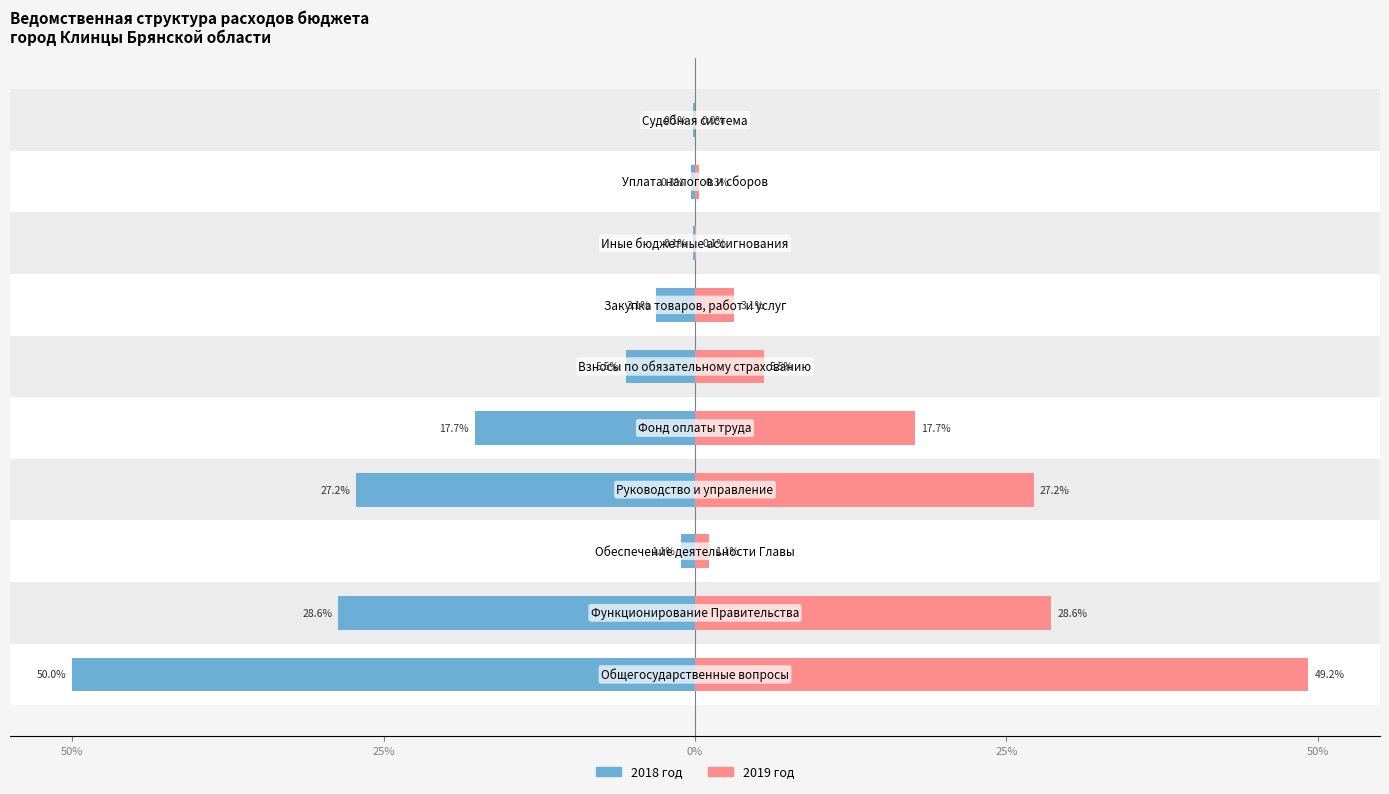

Rank the series by their maximum value, from lowest to highest.

2018 год, 2019 год